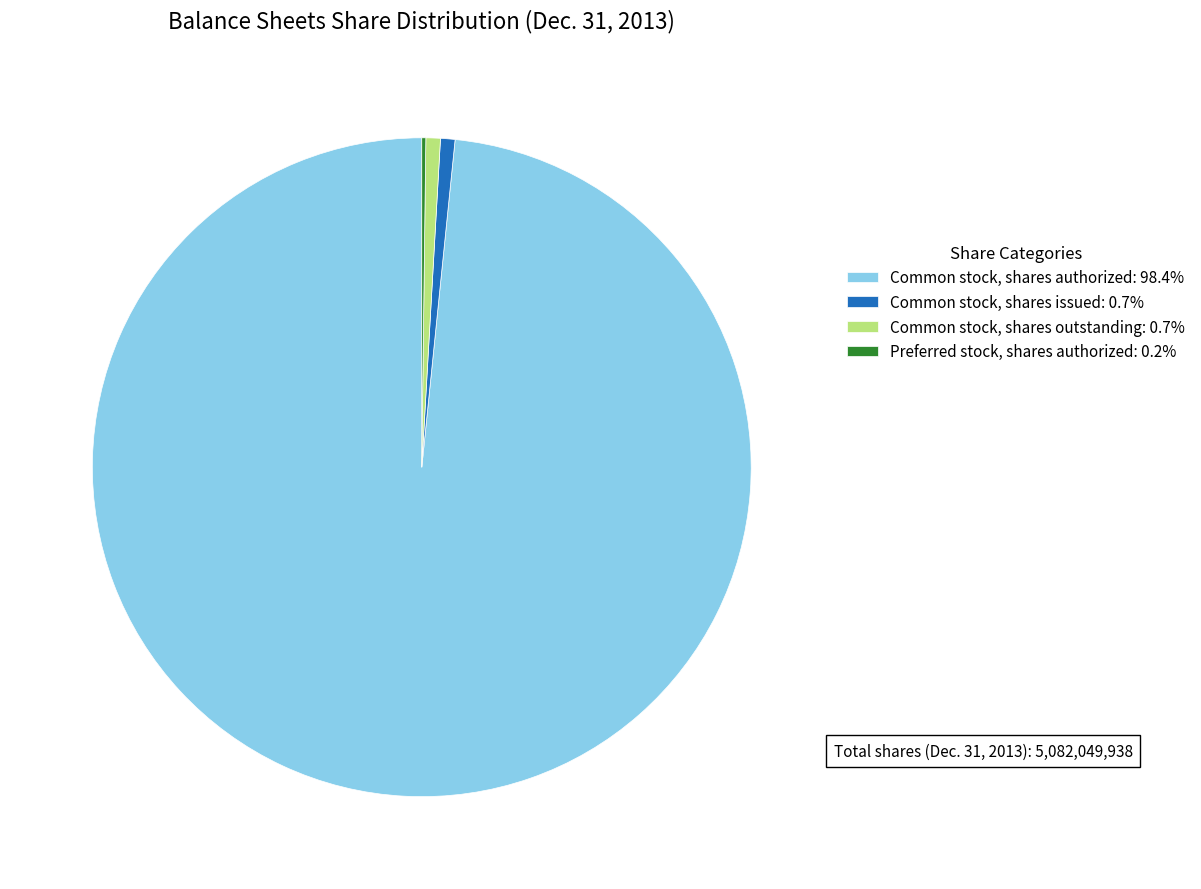

Do Common stock, shares outstanding: 0.7% and Common stock, shares issued: 0.7% together represent more than half of the pie?

No